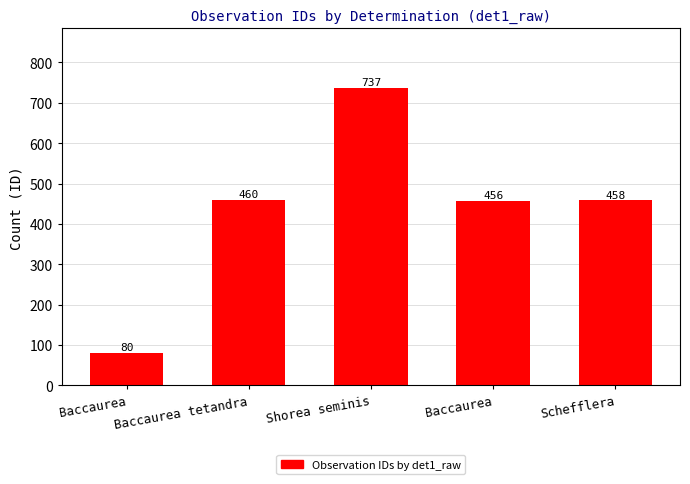

What is the change in value from Shorea seminis to Baccaurea?

-281